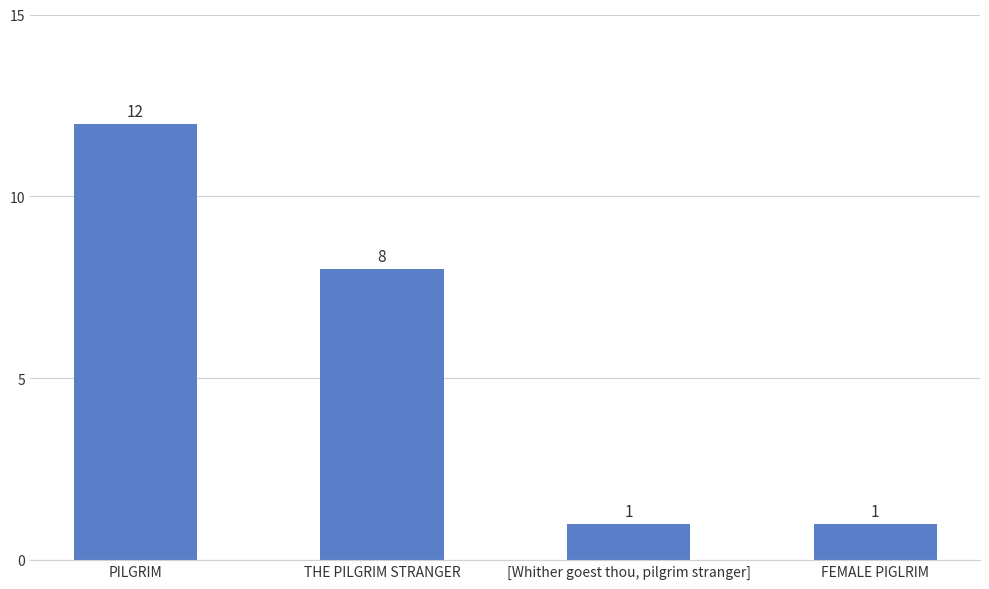

How many values are between 1 and 12?

4